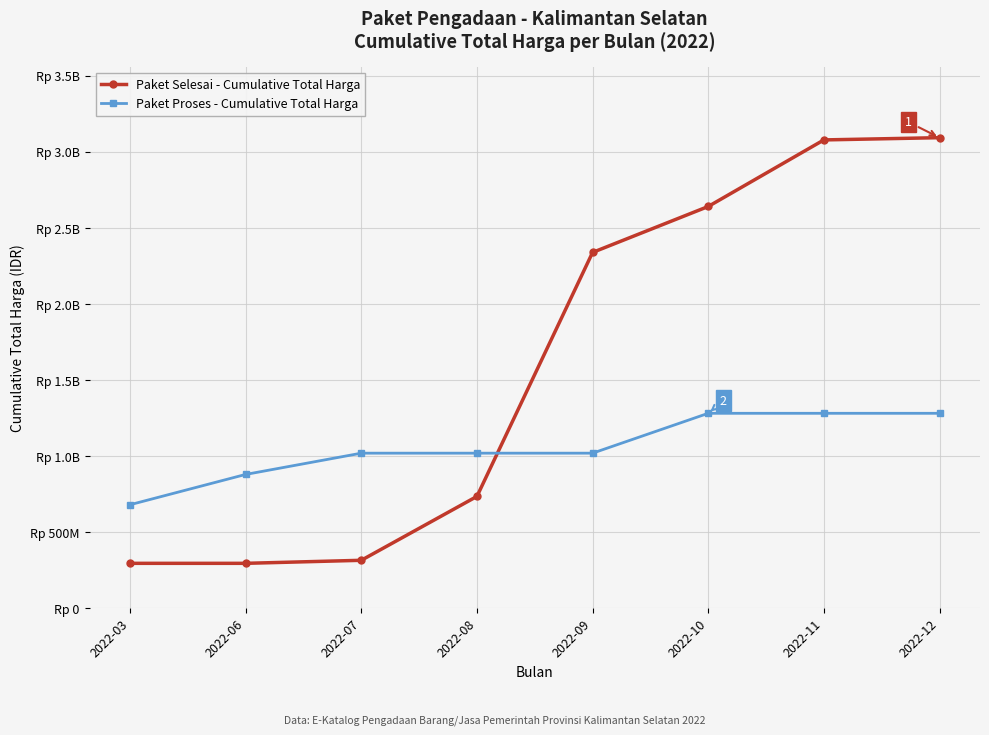

Which series has the largest range (max minus min)?

Paket Selesai - Cumulative Total Harga